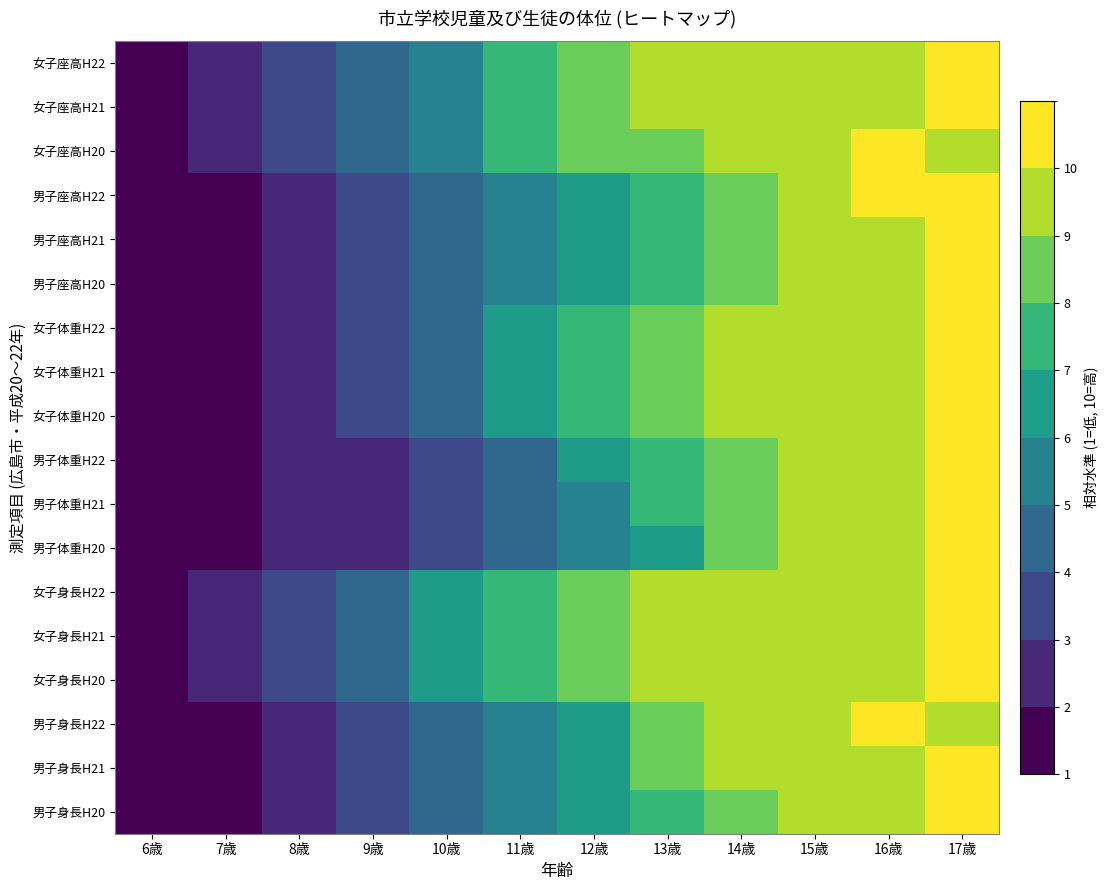

Reading left to right, list all the values displayed in this chart.

男子身長H20: 6歳=1.0	7歳=1.8	8歳=2.9	9歳=3.8	10歳=4.6	11歳=5.7	12歳=6.8	13歳=8.0	14歳=8.9	15歳=9.5	16歳=9.7	17歳=10.0
男子身長H21: 6歳=1.0	7歳=2.0	8歳=2.9	9歳=3.8	10歳=4.7	11歳=5.7	12歳=6.9	13歳=8.2	14歳=9.1	15歳=9.7	16歳=9.8	17歳=10.0
男子身長H22: 6歳=1.0	7歳=2.0	8歳=2.9	9歳=3.8	10歳=4.7	11歳=5.7	12歳=7.0	13歳=8.2	14歳=9.1	15歳=9.6	16歳=10.0	17歳=10.0
女子身長H20: 6歳=1.0	7歳=2.2	8歳=3.5	9歳=4.8	10歳=6.2	11歳=7.6	12歳=8.7	13歳=9.3	14歳=9.6	15歳=9.9	16歳=10.0	17歳=10.0
女子身長H21: 6歳=1.0	7歳=2.2	8歳=3.6	9歳=4.8	10歳=6.3	11歳=7.6	12歳=8.7	13歳=9.4	14歳=9.7	15歳=9.9	16歳=10.0	17歳=10.0
女子身長H22: 6歳=1.0	7歳=2.3	8歳=3.5	9歳=4.8	10歳=6.2	11歳=7.6	12歳=8.7	13歳=9.4	14歳=9.7	15歳=9.8	16歳=9.9	17歳=10.0
男子体重H20: 6歳=1.0	7歳=1.6	8歳=2.3	9歳=3.0	10歳=3.8	11歳=4.7	12歳=5.9	13歳=7.0	14歳=8.2	15歳=9.2	16歳=9.6	17歳=10.0
男子体重H21: 6歳=1.0	7歳=1.6	8歳=2.3	9歳=3.0	10歳=3.8	11歳=4.7	12歳=5.9	13歳=7.1	14歳=8.2	15歳=9.3	16歳=9.8	17歳=10.0
男子体重H22: 6歳=1.0	7歳=1.6	8歳=2.3	9歳=3.0	10歳=3.8	11歳=4.7	12歳=6.0	13歳=7.2	14歳=8.4	15歳=9.3	16歳=9.9	17歳=10.0
女子体重H20: 6歳=1.0	7歳=1.7	8歳=2.5	9歳=3.5	10歳=4.7	11歳=6.1	12歳=7.5	13歳=8.4	14歳=9.0	15歳=9.6	16歳=10.0	17歳=10.0
女子体重H21: 6歳=1.0	7歳=1.7	8歳=2.5	9歳=3.5	10歳=4.7	11歳=6.1	12歳=7.5	13歳=8.4	14歳=9.2	15歳=9.7	16歳=10.0	17歳=10.0
女子体重H22: 6歳=1.0	7歳=1.7	8歳=2.5	9歳=3.5	10歳=4.6	11歳=6.0	12歳=7.4	13歳=8.4	14歳=9.2	15歳=9.6	16歳=9.8	17歳=10.0
男子座高H20: 6歳=1.0	7歳=1.9	8歳=2.8	9歳=3.5	10歳=4.3	11歳=5.2	12歳=6.3	13歳=7.5	14歳=8.6	15歳=9.3	16歳=9.7	17歳=10.0
男子座高H21: 6歳=1.0	7歳=1.8	8歳=2.8	9歳=3.6	10歳=4.3	11歳=5.2	12歳=6.3	13歳=7.6	14歳=8.7	15歳=9.5	16歳=9.7	17歳=10.0
男子座高H22: 6歳=1.0	7歳=1.9	8歳=2.7	9歳=3.5	10歳=4.4	11歳=5.2	12歳=6.4	13歳=7.7	14歳=8.8	15歳=9.6	16歳=10.0	17歳=10.0
女子座高H20: 6歳=1.0	7歳=2.2	8歳=3.2	9歳=4.4	10歳=5.6	11歳=7.0	12歳=8.2	13歳=8.8	14歳=9.2	15歳=9.5	16歳=10.0	17歳=9.8
女子座高H21: 6歳=1.0	7歳=2.2	8歳=3.3	9歳=4.5	10歳=5.8	11歳=7.2	12歳=8.4	13歳=9.1	14歳=9.6	15歳=9.9	16歳=9.9	17歳=10.0
女子座高H22: 6歳=1.0	7歳=2.2	8歳=3.3	9歳=4.5	10歳=5.7	11歳=7.2	12歳=8.4	13歳=9.1	14歳=9.6	15歳=9.9	16歳=10.0	17歳=10.0